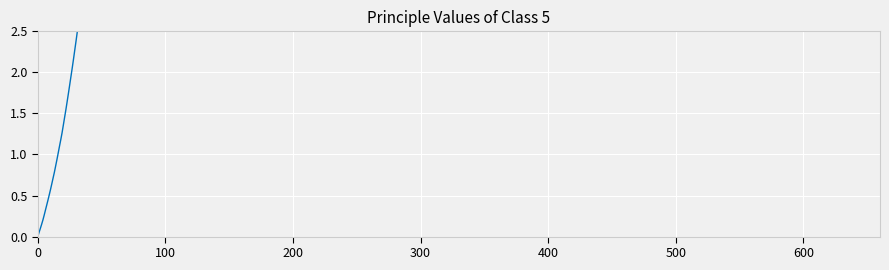

What is the difference between the maximum and minimum values?

2.5